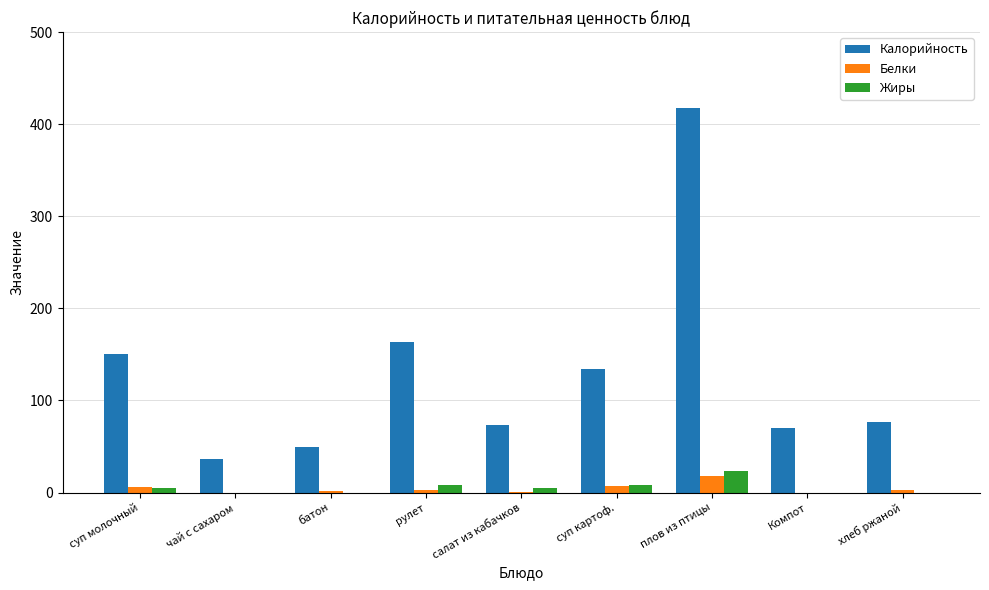

Is it true that Калорийность equals 70 at Компот?

True